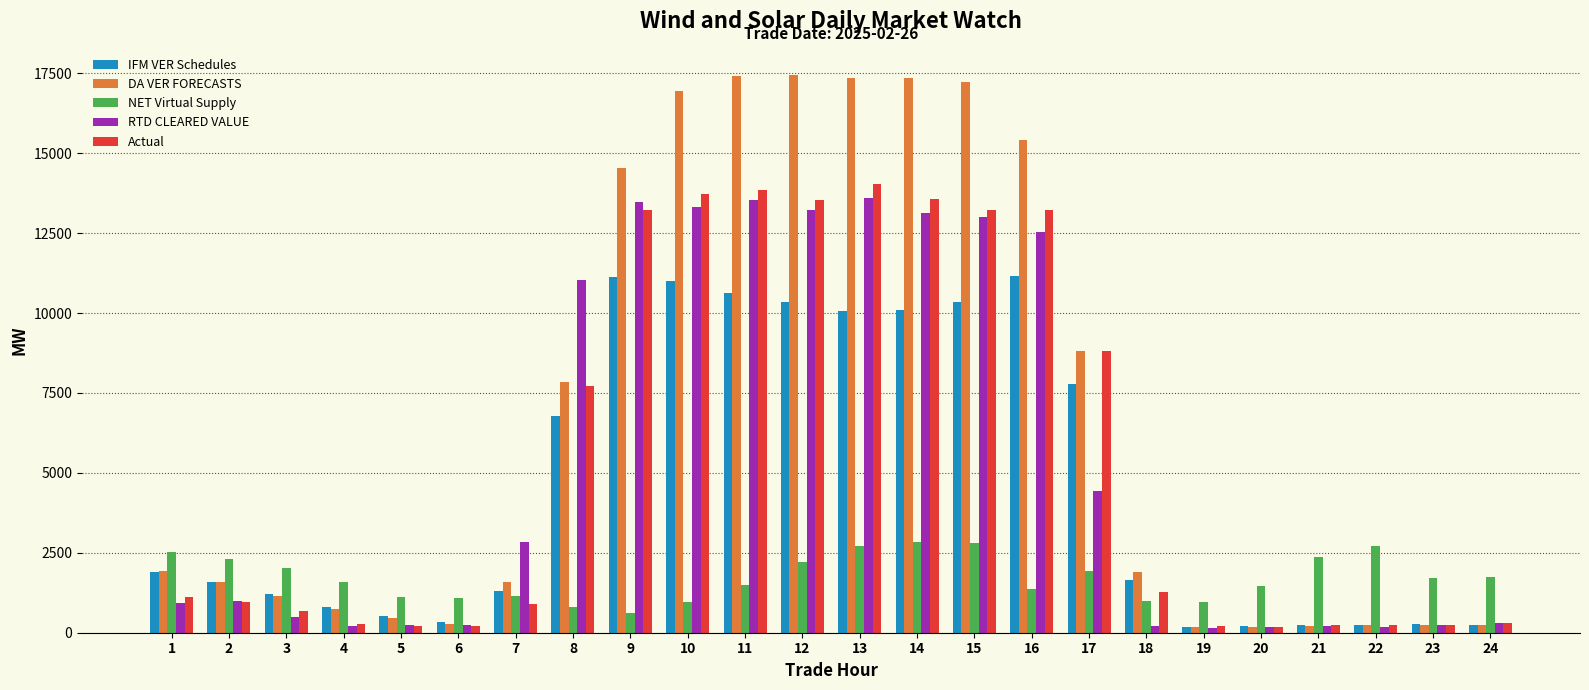

How many series are shown in this chart?

5